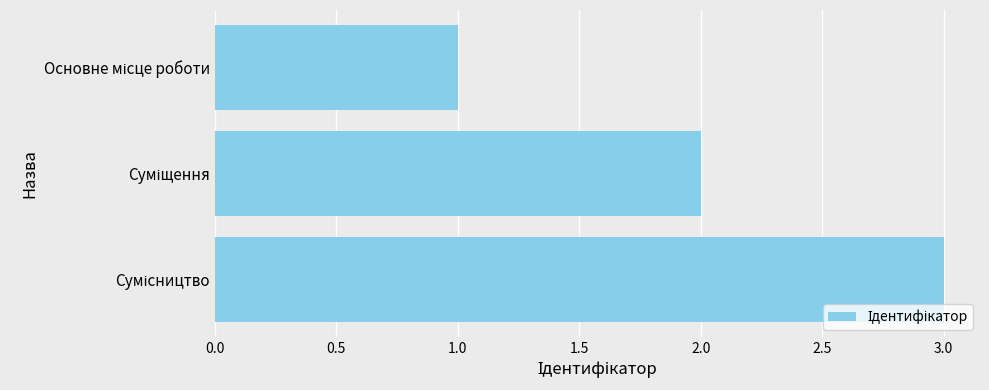

What is the sum of all values?

6